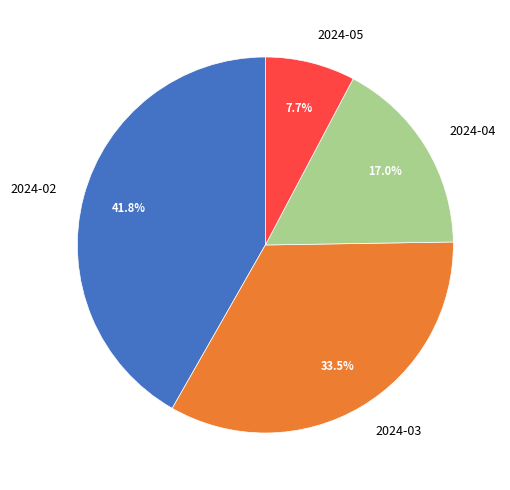

Rank the categories by value from highest to lowest.

2024-02, 2024-03, 2024-04, 2024-05